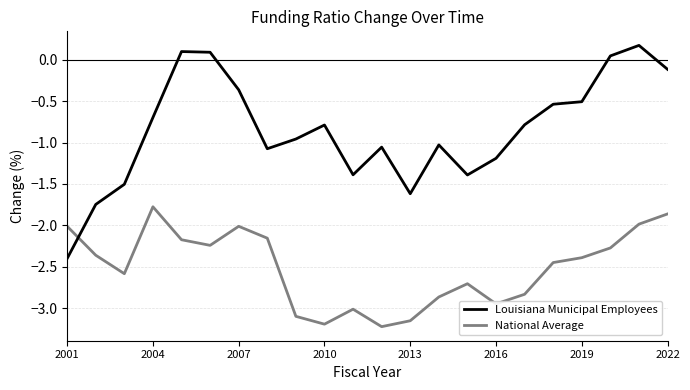

After their last crossing, which series has the higher values: Louisiana Municipal Employees or National Average?

Louisiana Municipal Employees